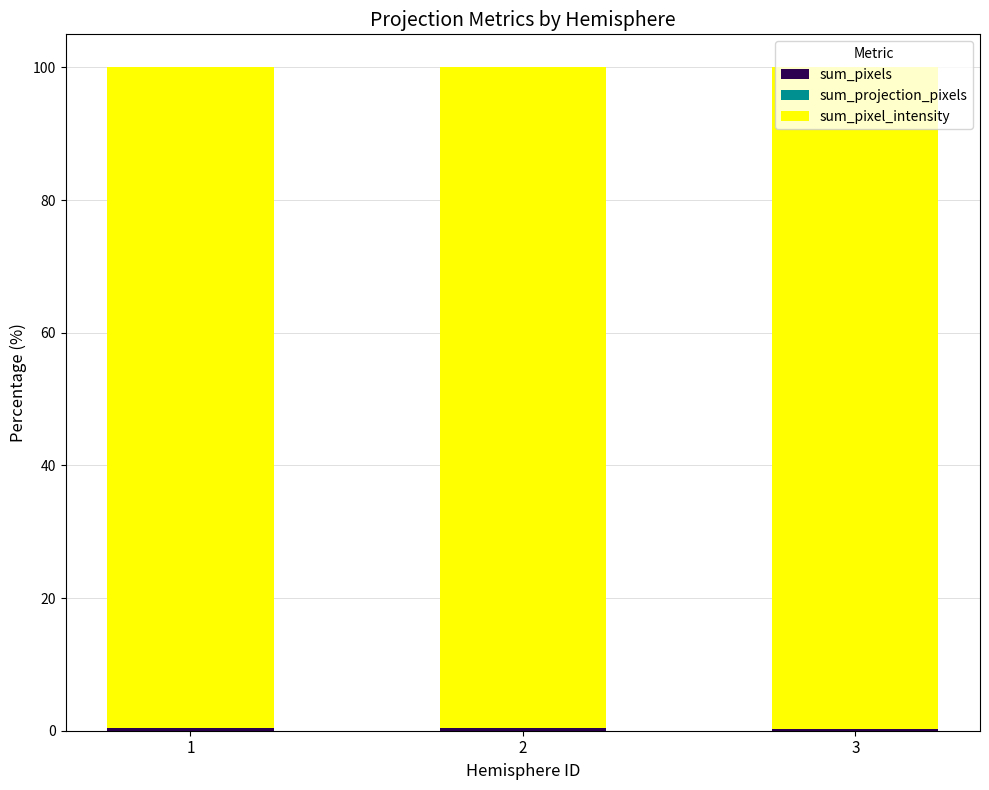

How many series are shown in this chart?

3